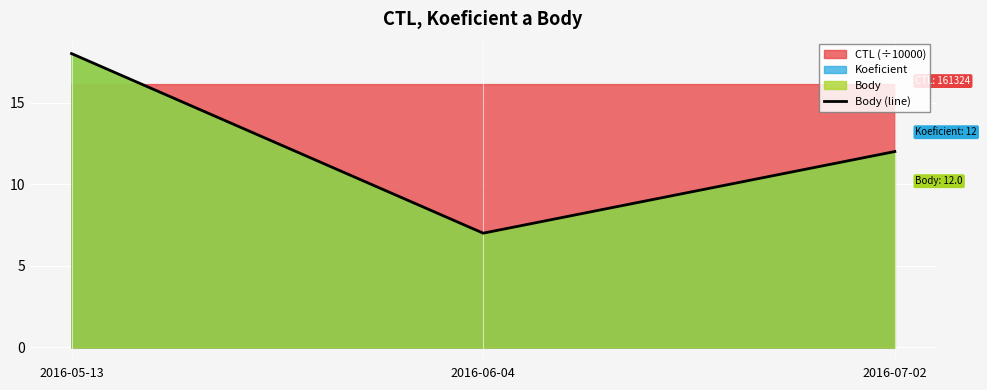

Rank the categories by value from lowest to highest.

2016-06-04, 2016-07-02, 2016-05-13